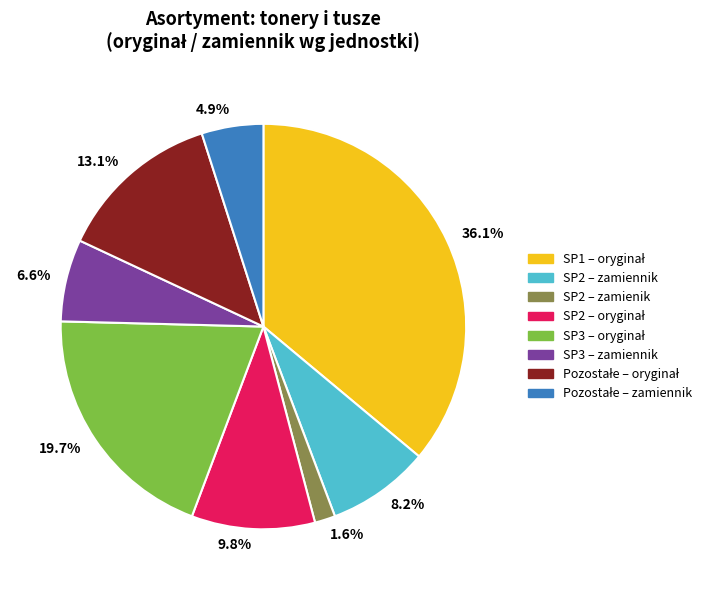

Does any single category account for the majority?

No